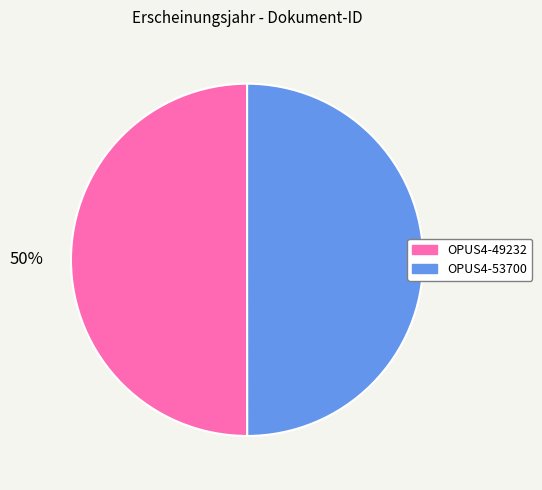

Approximately how many times larger is the value at OPUS4-53700 compared to OPUS4-49232?

1.0